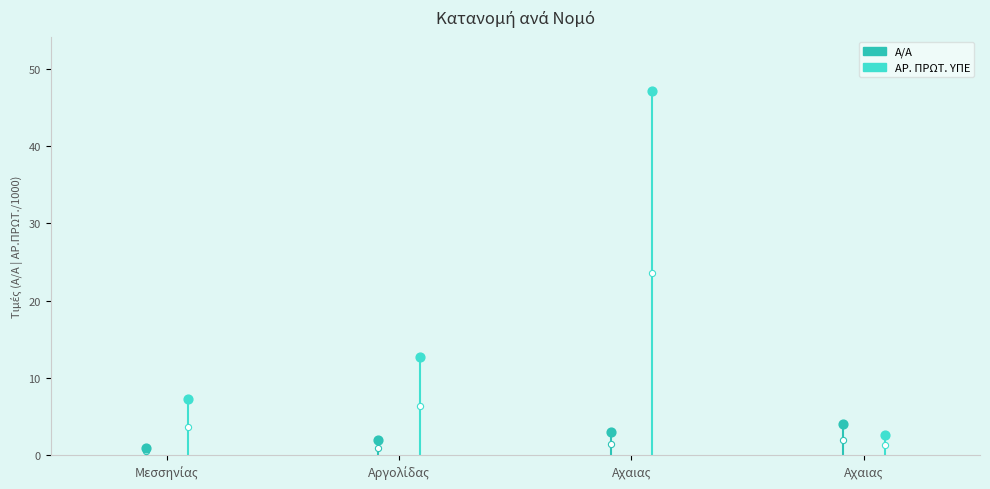

What are all the series names shown in the legend?

Α/Α, ΑΡ. ΠΡΩΤ. ΥΠΕ